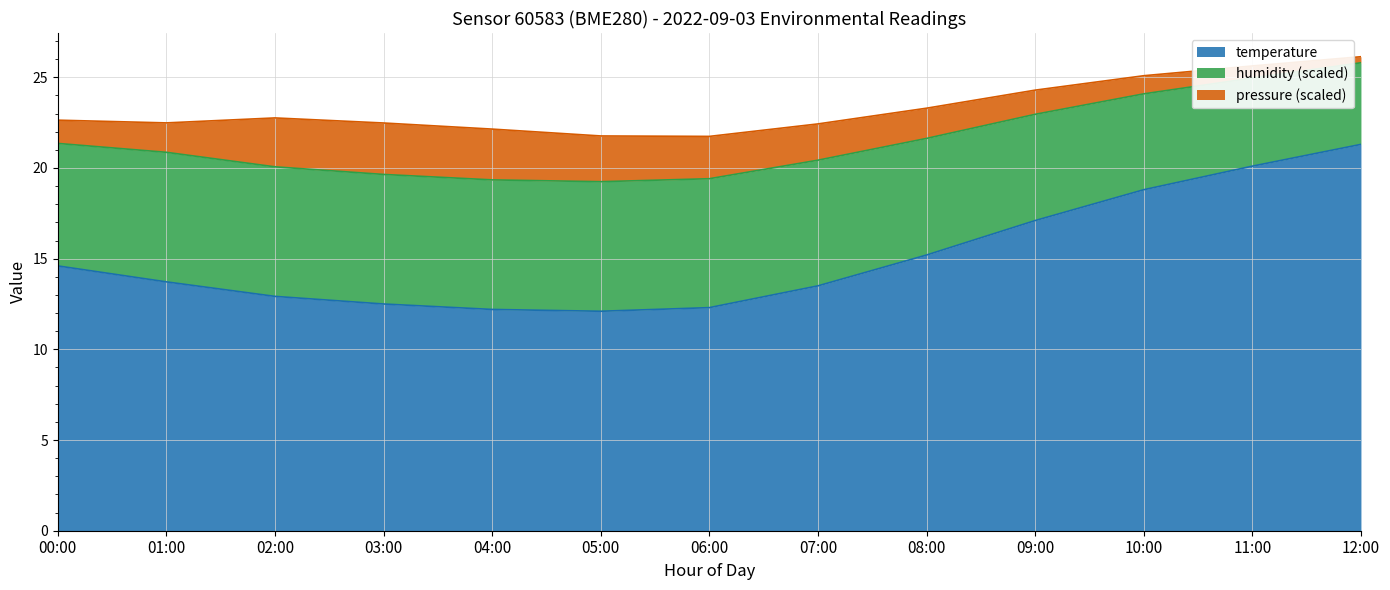

What position from the left is 03:00?

4